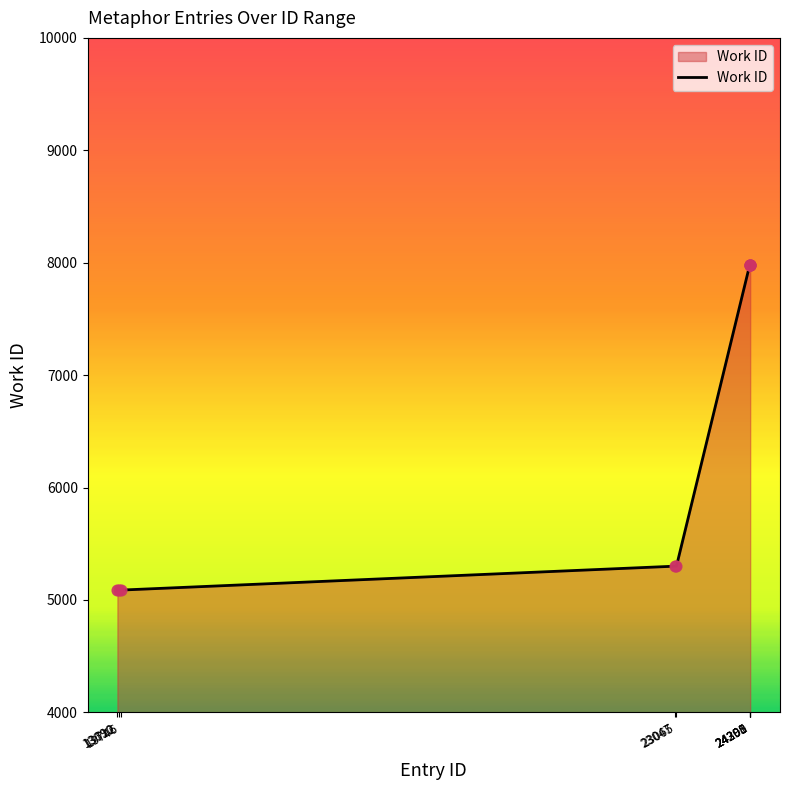

Between 23047 and 24295, which is larger?

24295